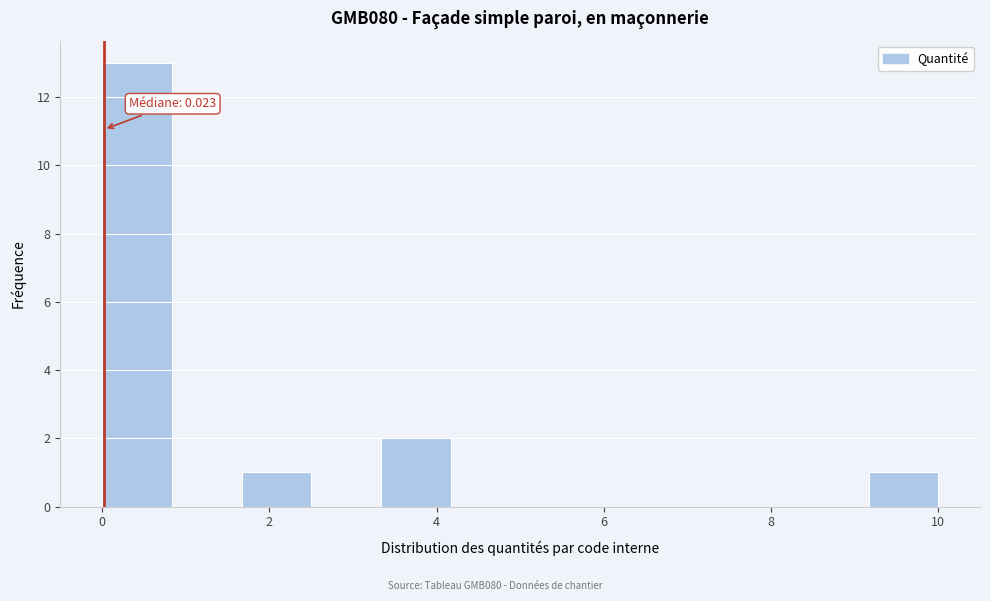

Which range on the x-axis has the tallest bar?

0.0 to 0.8